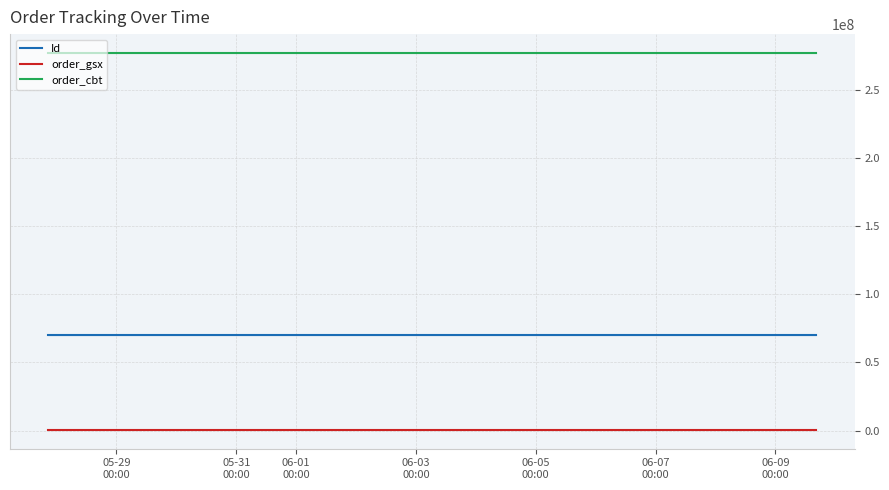

True or false: order_cbt has a value of 416404802 at 05-31
00:00.

False